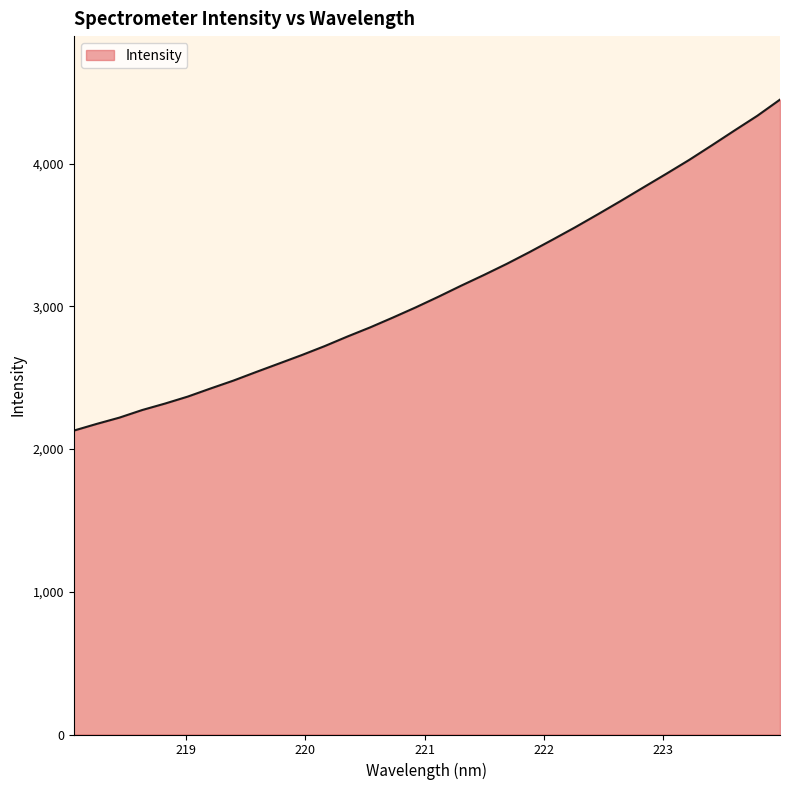

What is the difference between the maximum and minimum values?

2319.1